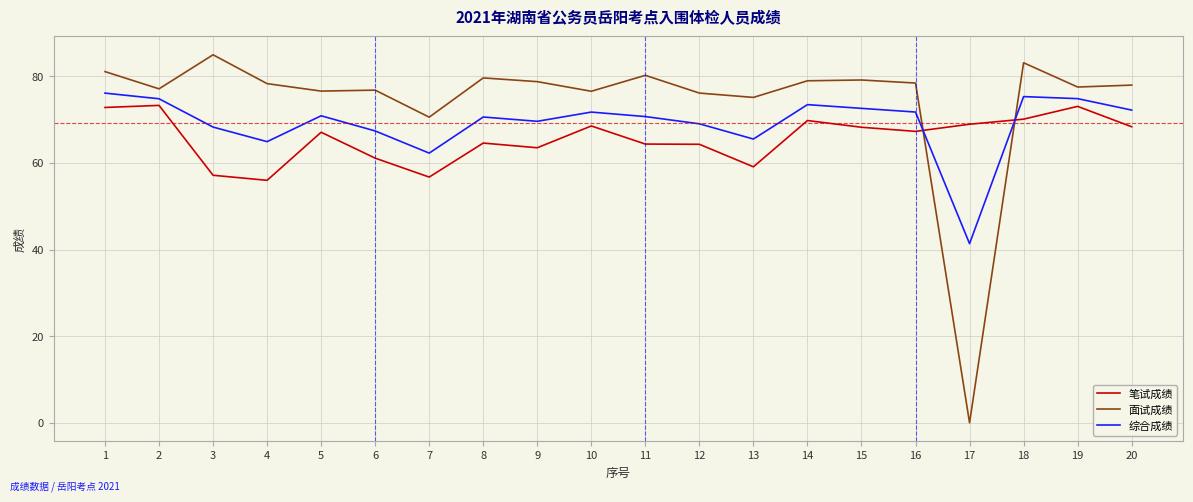

What is the difference between the second highest and second lowest values in the 笔试成绩 series?

16.3